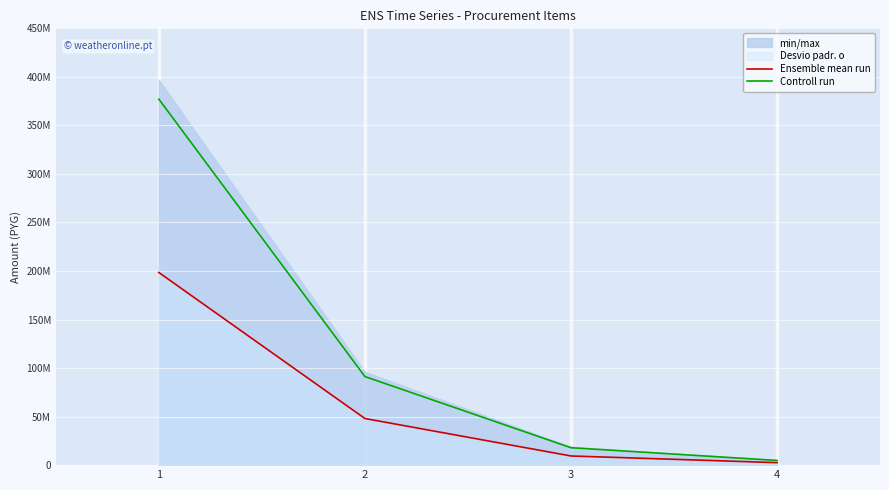

True or false: Controll run and Ensemble mean run cross at least once.

False